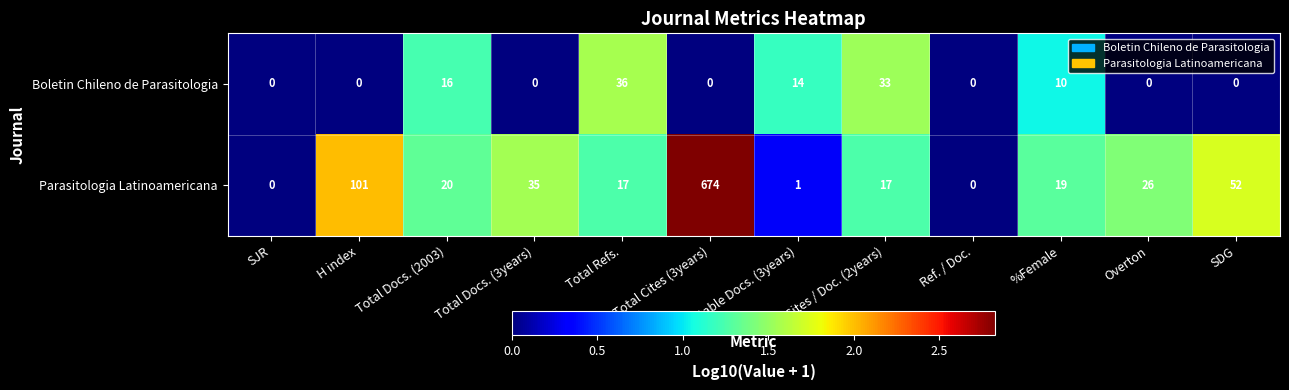

How many categories are shown in the chart?

12